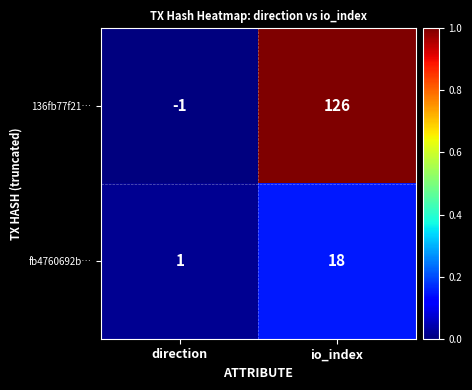

What is the maximum value shown in the chart?

126